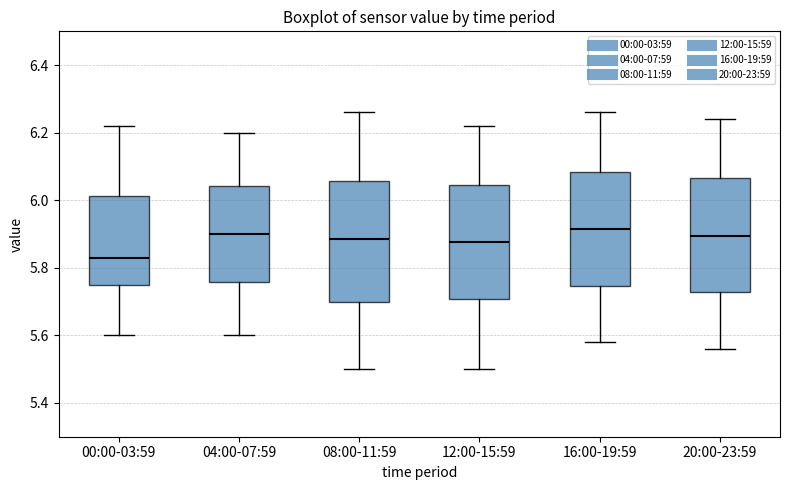

Which box is the tallest, from its lower edge to its upper edge?

08:00-11:59